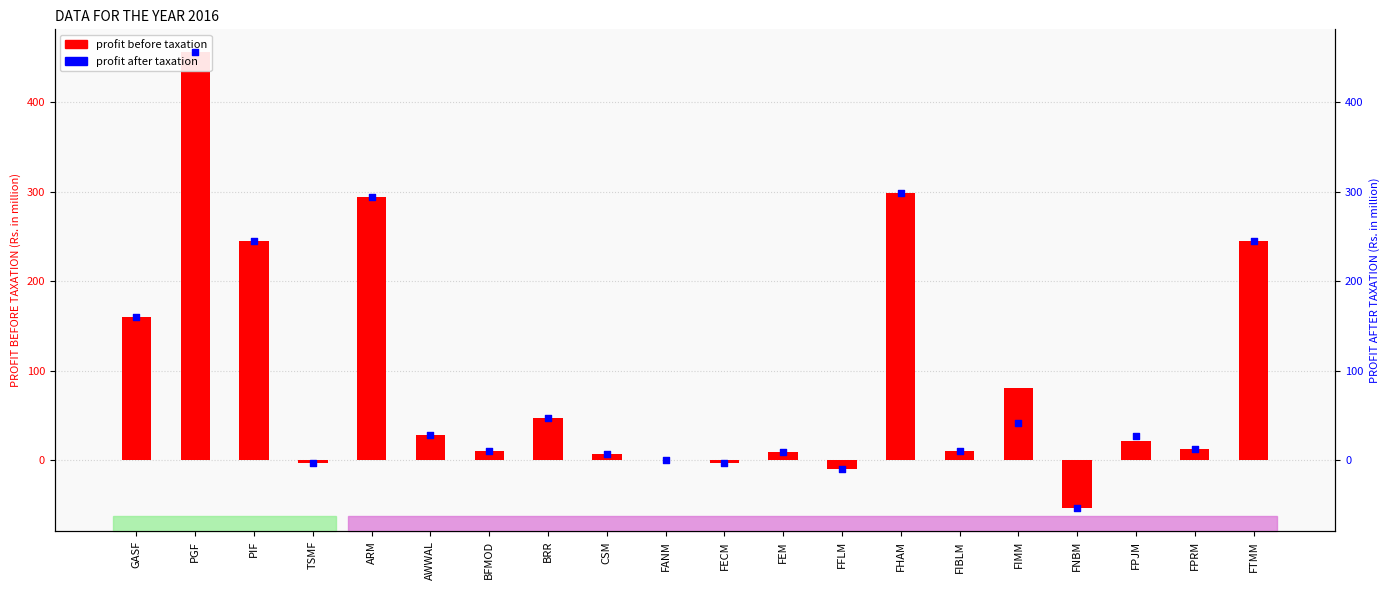

Which series contains the lowest Y value?

profit before taxation